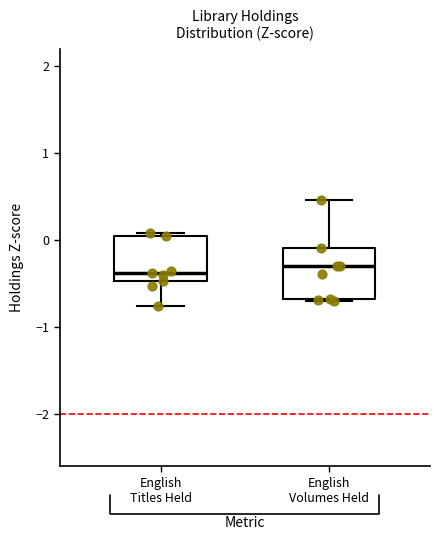

Where does the lower whisker of the box for English Titles Held end on the y-axis? The values are not printed on the chart, so give them approximately, as read against the axis.

-0.8